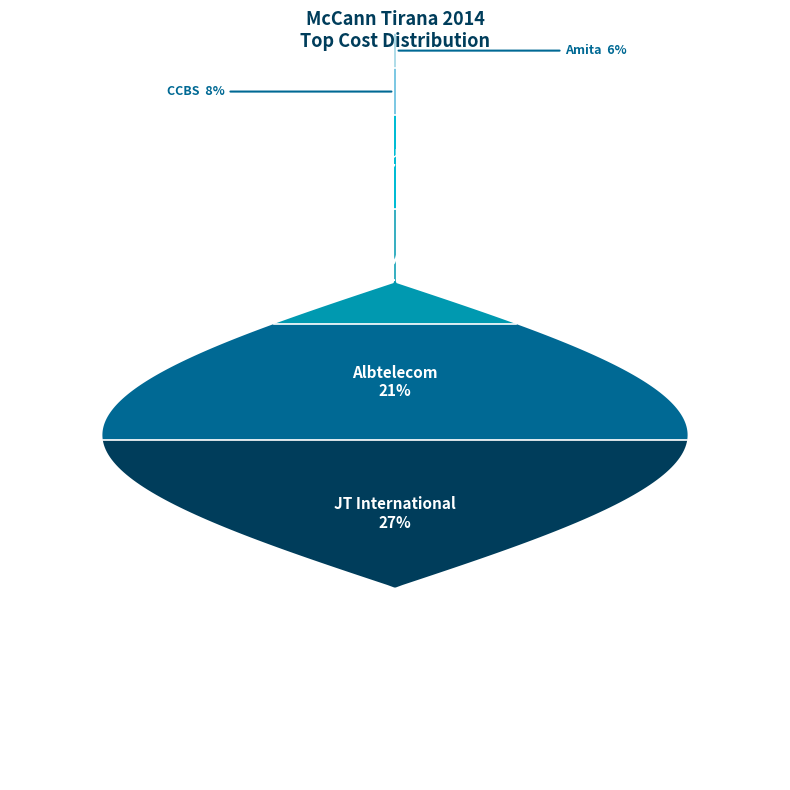

What portion of the pie excludes Amita cost?

93.7%